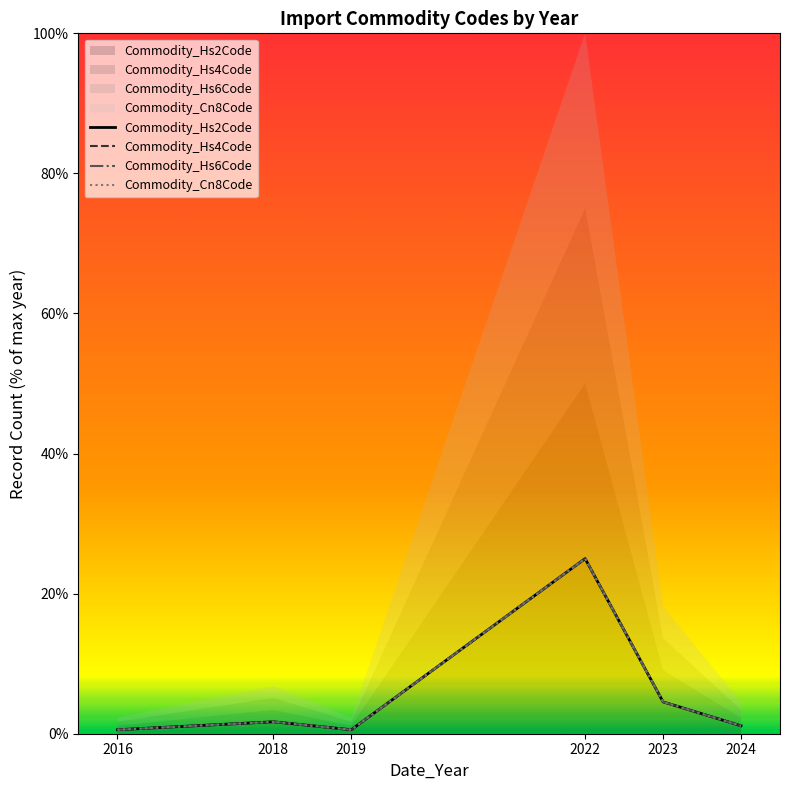

At which category is the sum across all series the highest?

2022